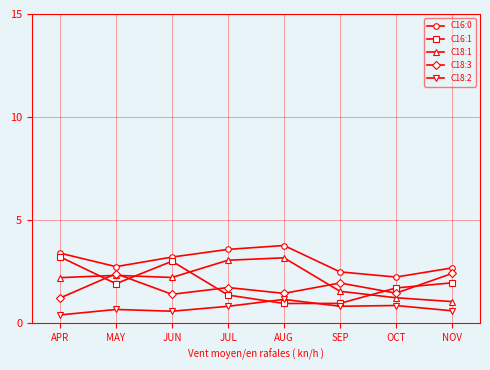

How many intersections are there between C18:2 and C16:1?

2